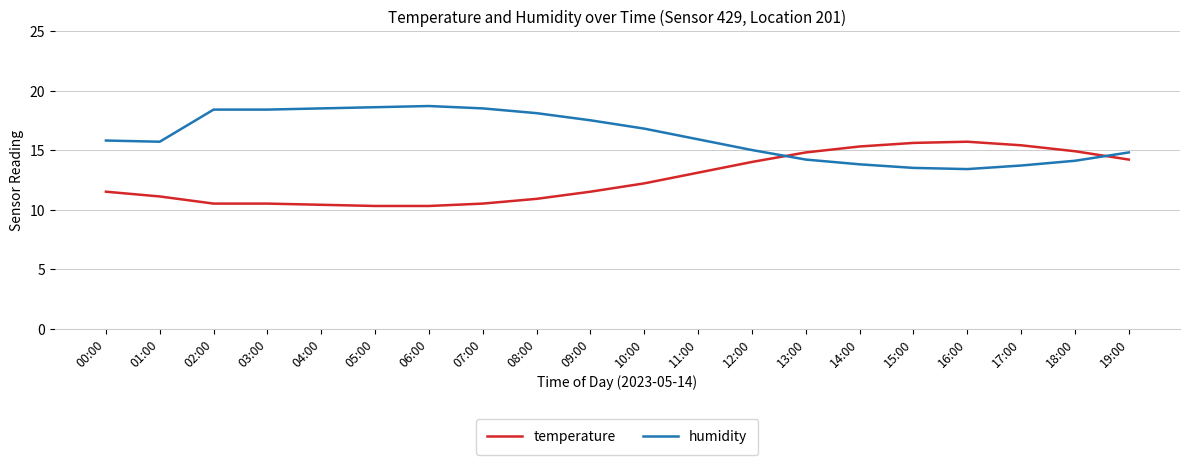

What is the minimum value shown in the chart?

10.3